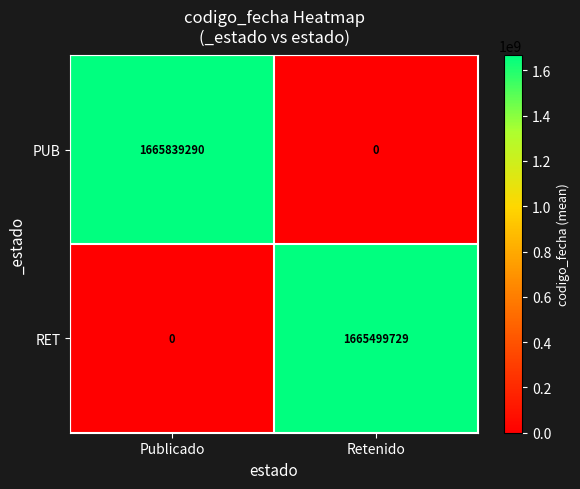

What is the difference between the highest and lowest values at Publicado?

1665839290